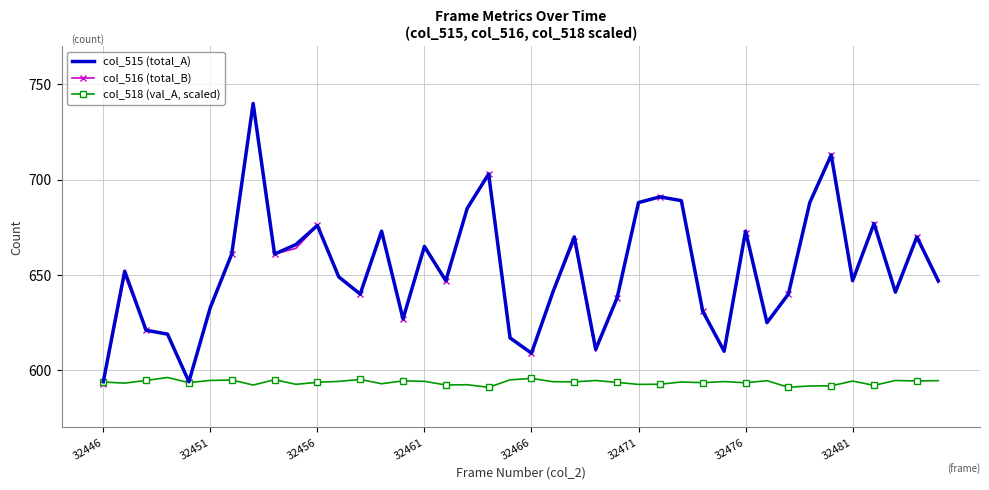

What is the lowest value of the col_515 (total_A) series?

594.0